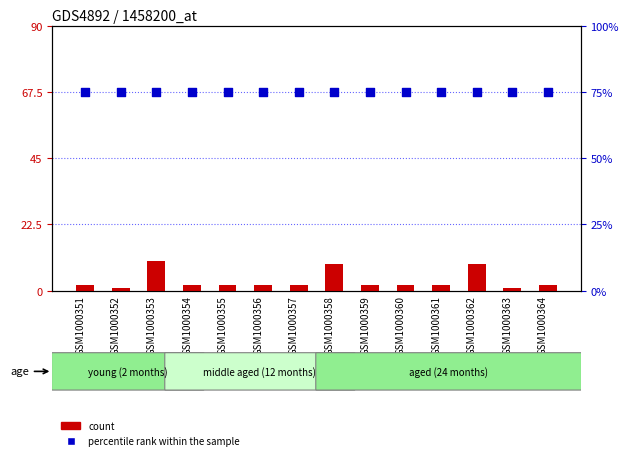

What are all the series names shown in the legend?

count, percentile rank within the sample